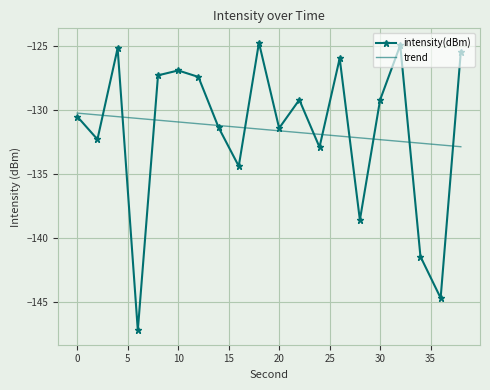

What is the maximum value for trend?

-130.2